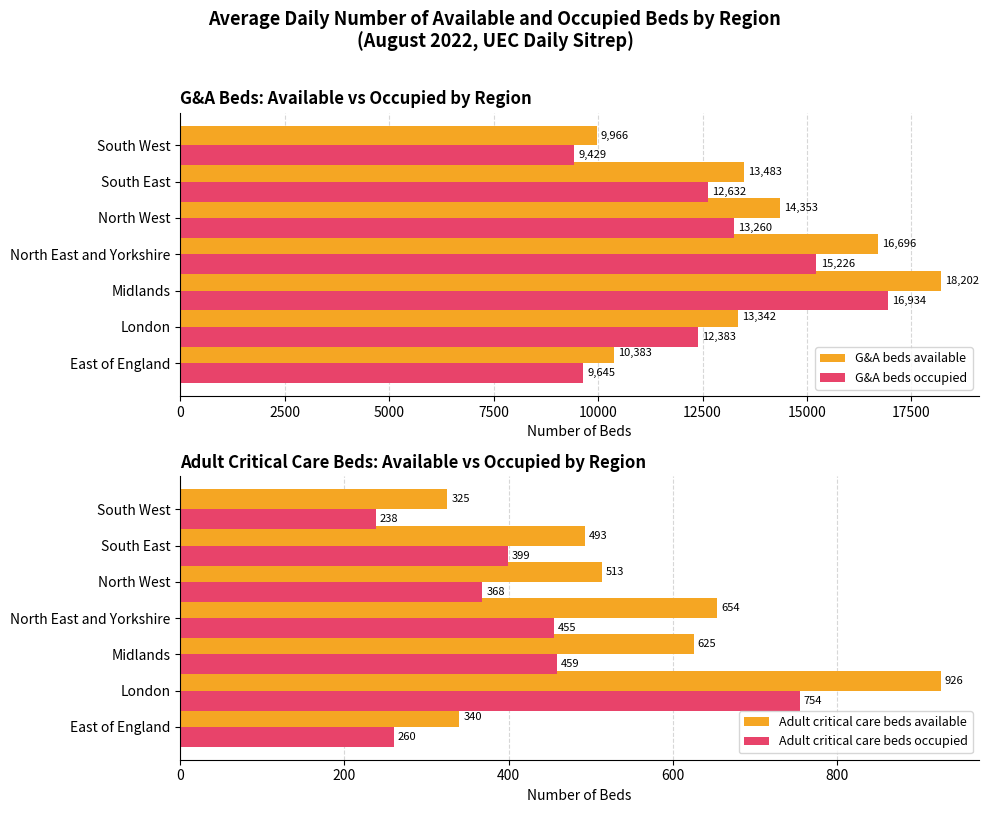

Is it true that Adult critical care beds occupied equals 459 at 5000?

True